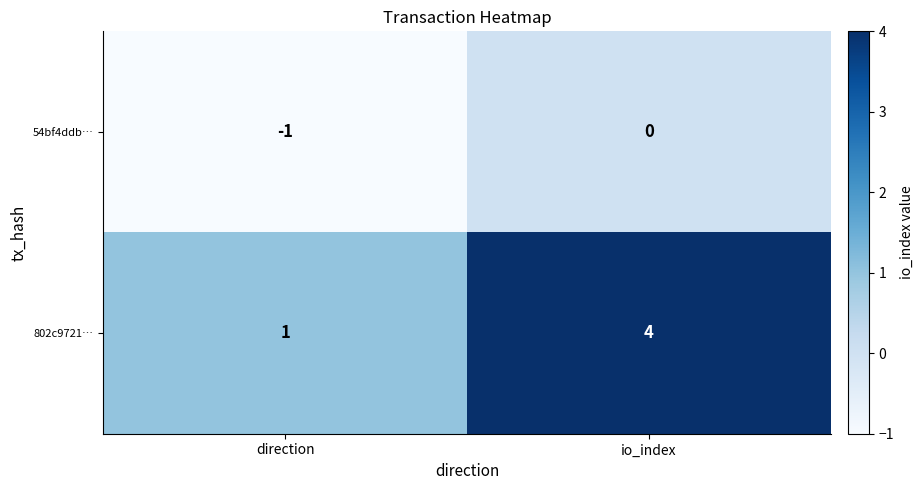

What is the sum of the 802c9721… values at io_index and direction?

5